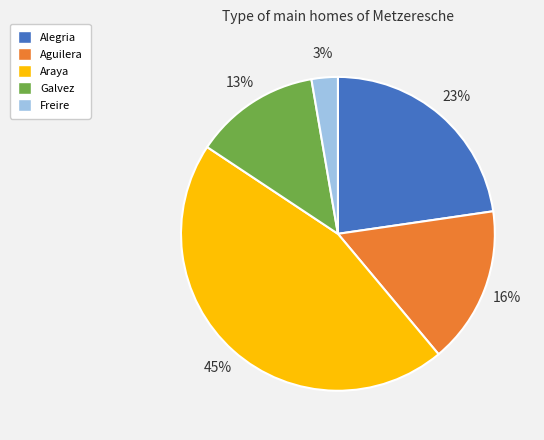

Do Alegria and Araya together represent more than half of the pie?

Yes